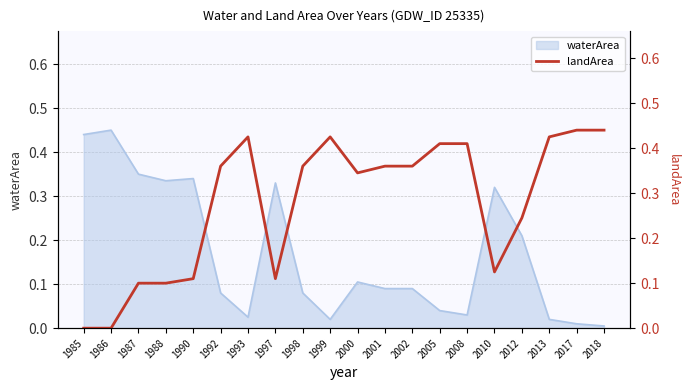

The value of waterArea at 1987 is 0.2. True or false?

False